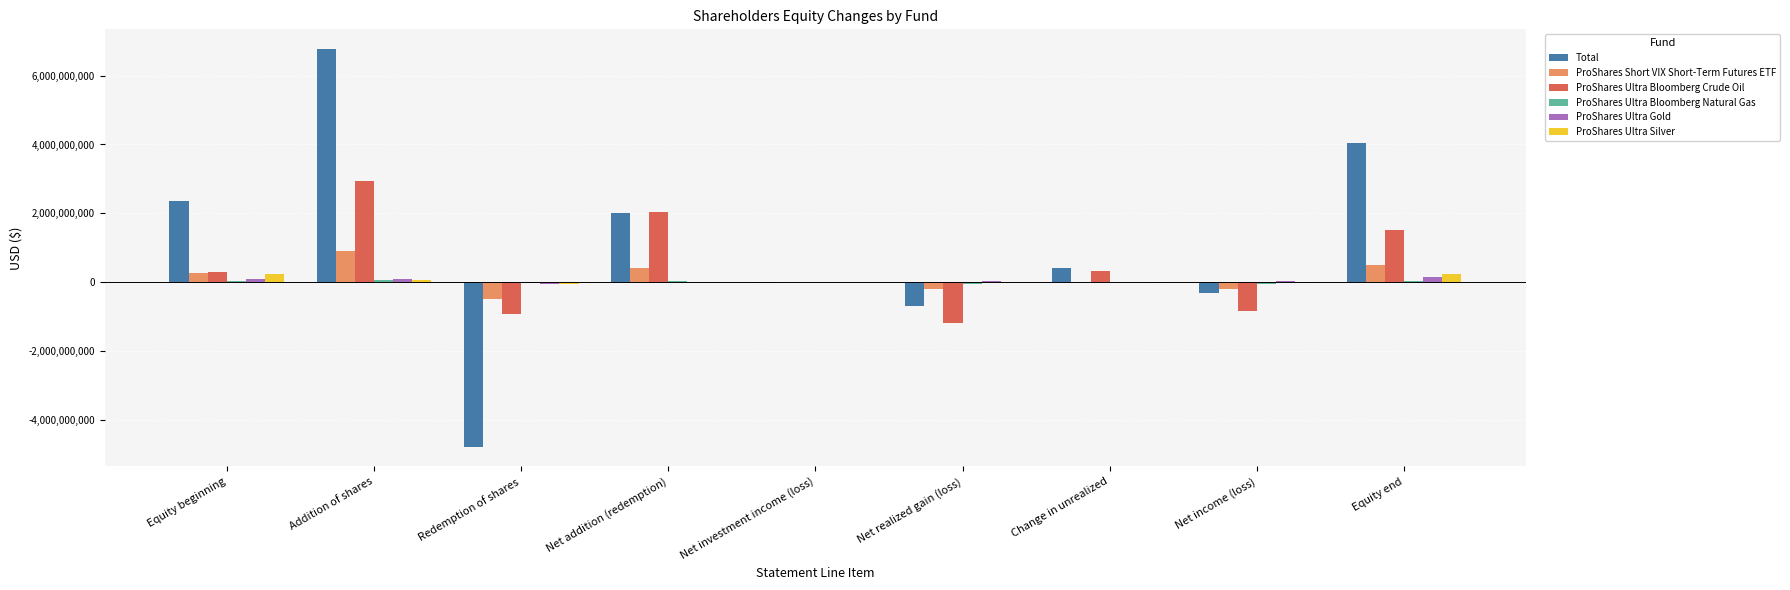

What is the maximum value shown in the chart?

6764199037